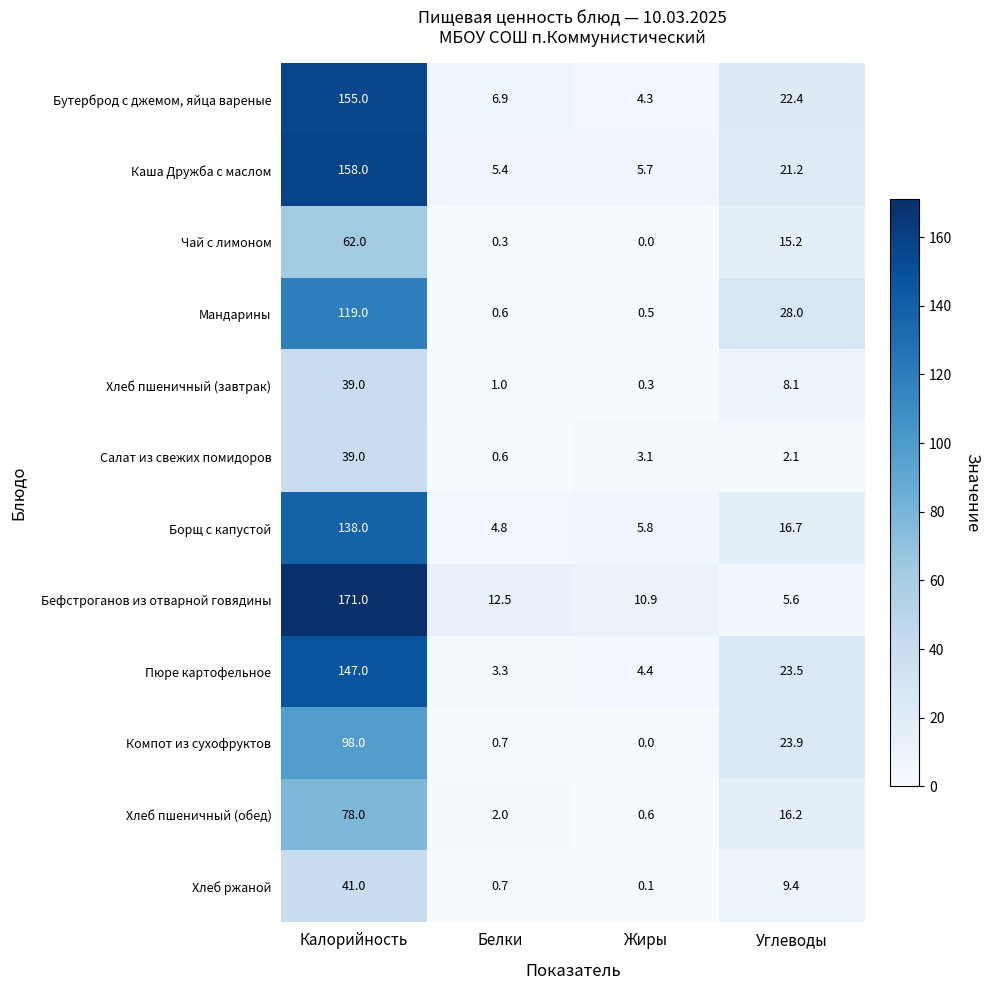

Which series has the largest range (max minus min)?

Бефстроганов из отварной говядины